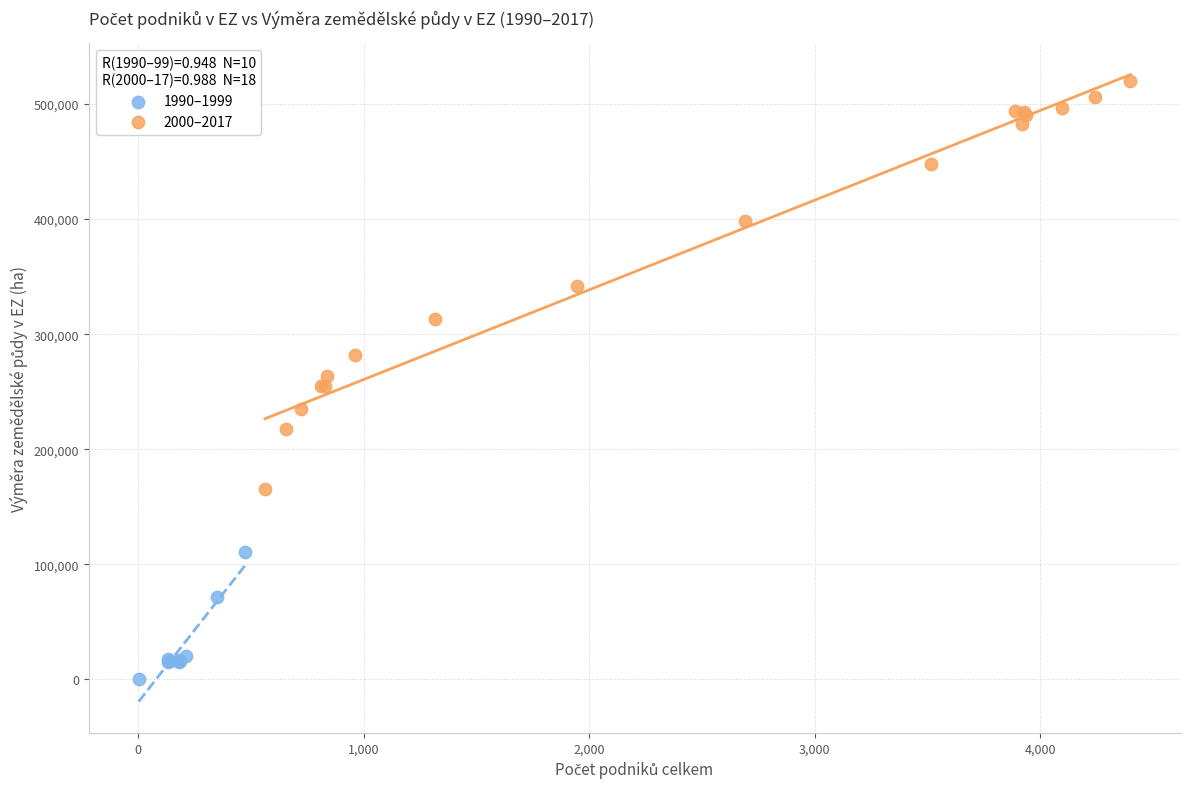

Which series contains the lowest Y value?

1990–1999